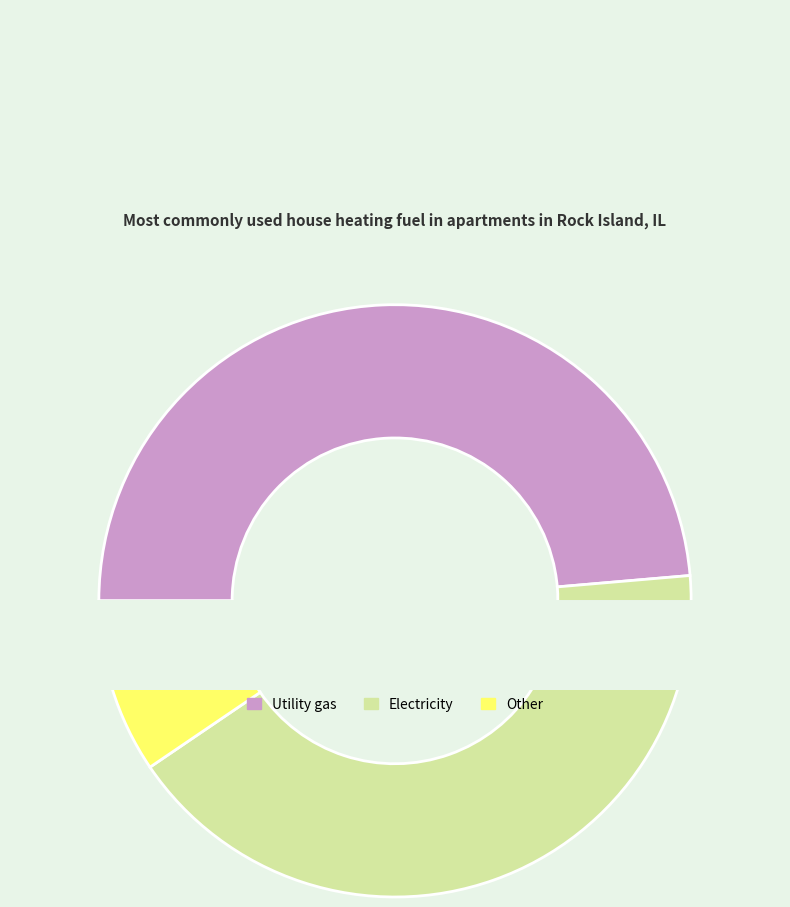

The pct05 slice represents 49% of the pie. True or false?

True